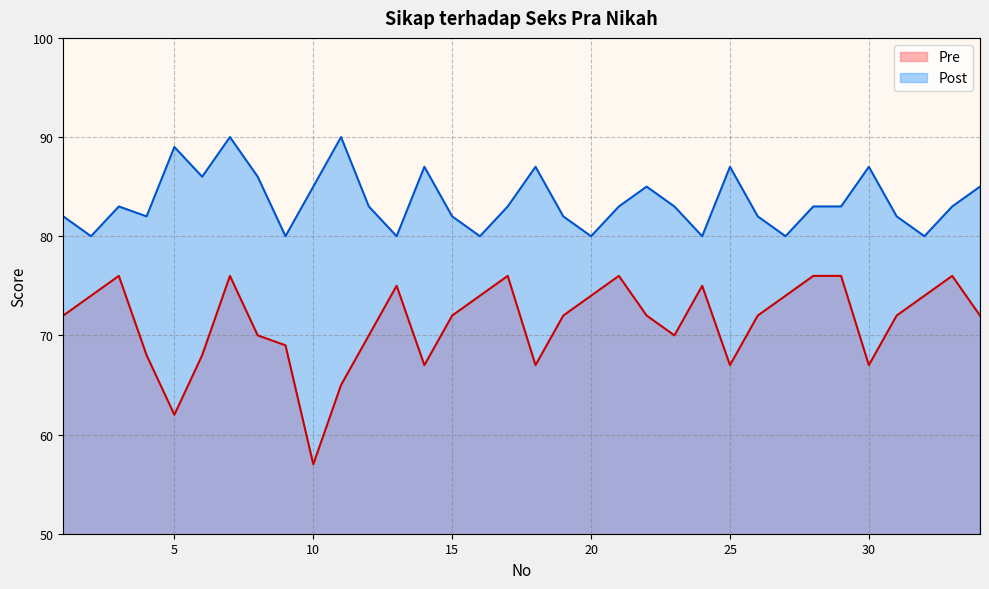

What is the sum of the Post values at 6 and 34?

171